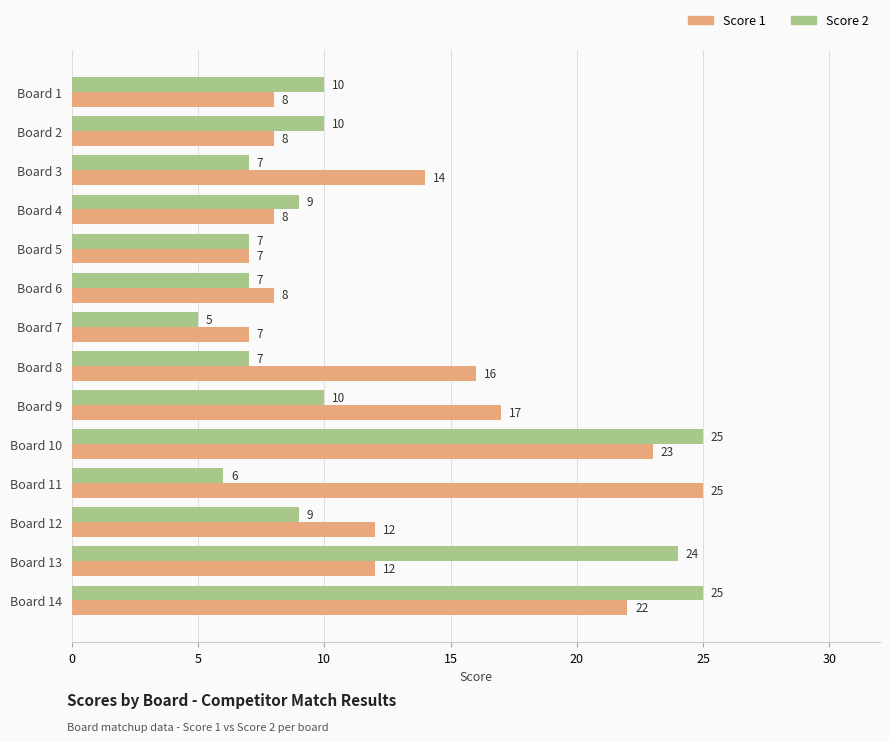

What is the maximum value for Score 1?

25